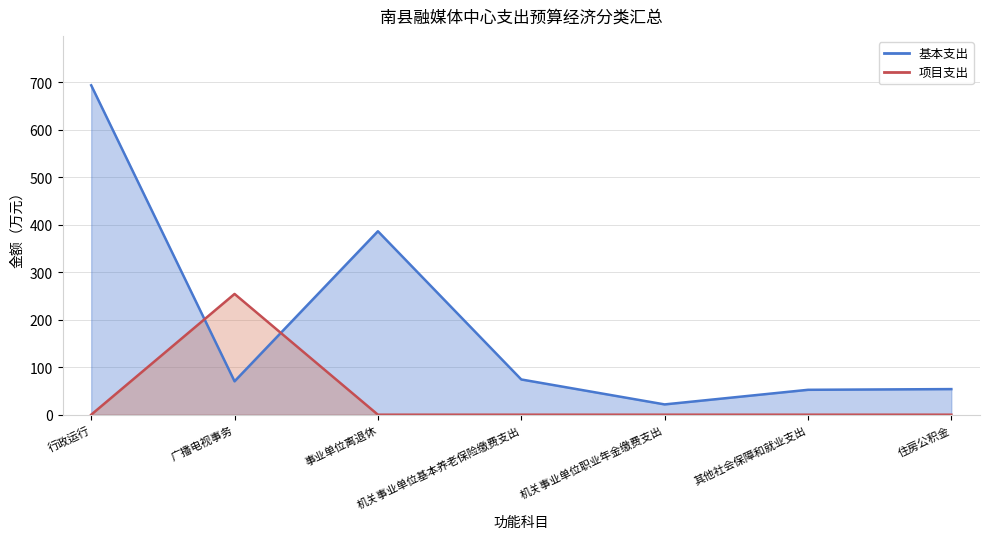

What is the difference between the 基本支出 values at 机关事业单位基本养老保险缴费支出 and 事业单位离退休?

312.2